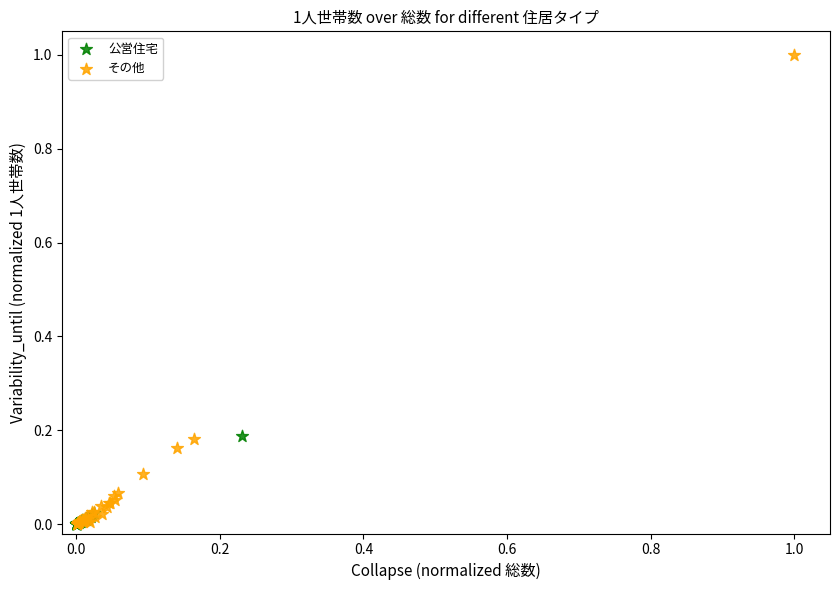

Which series has the largest Y range (max minus min)?

その他